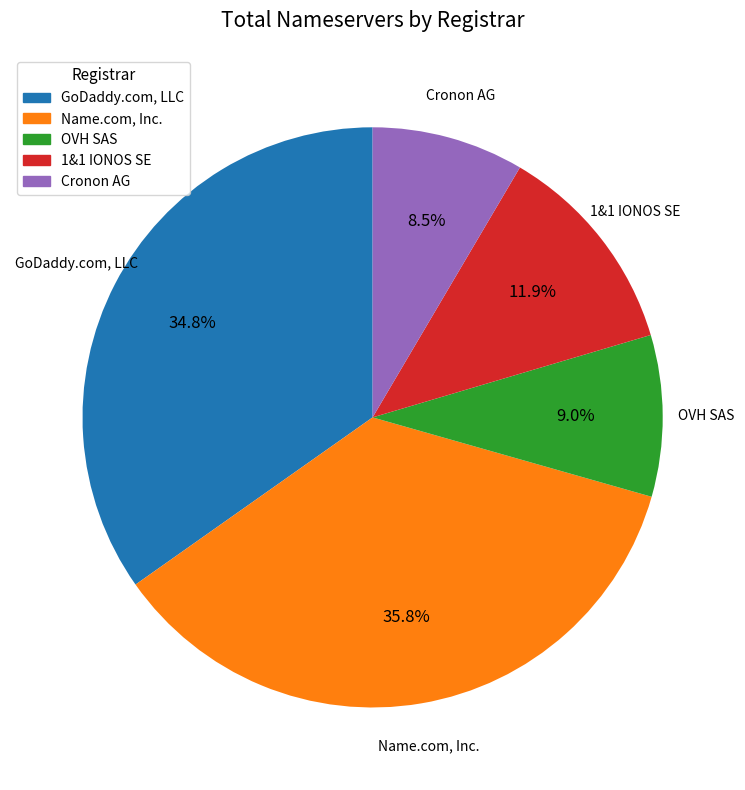

Rank the categories by value from lowest to highest.

Cronon AG, OVH SAS, 1&1 IONOS SE, GoDaddy.com, LLC, Name.com, Inc.